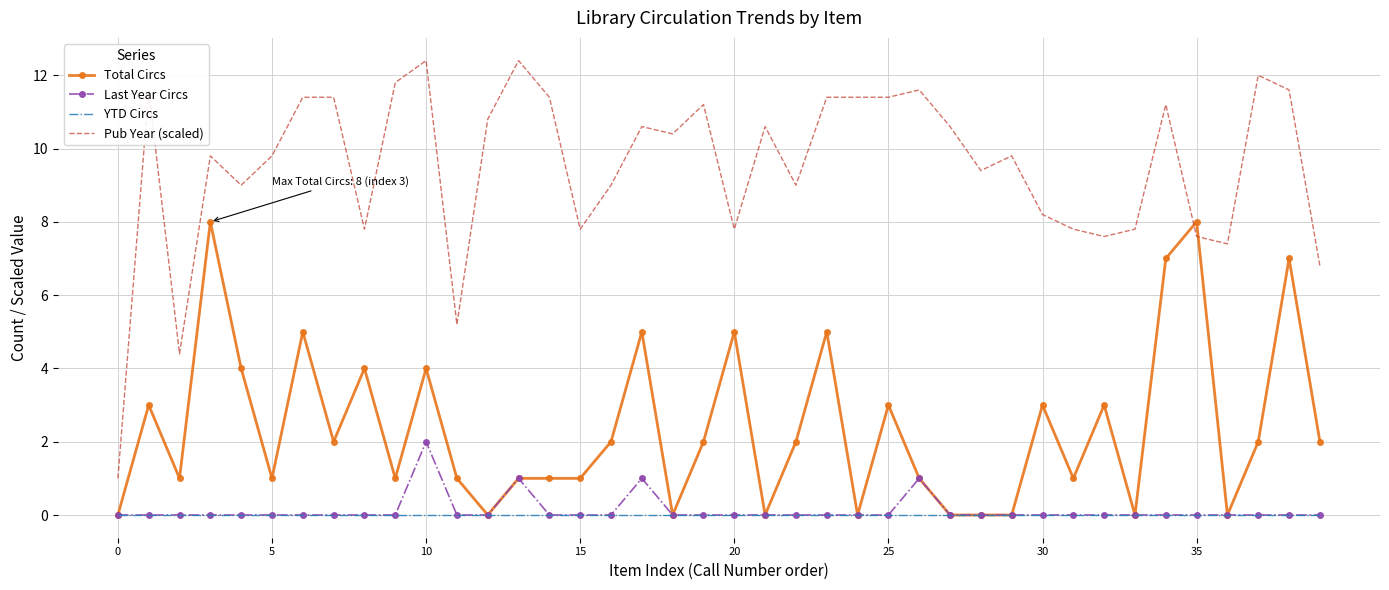

Which series has the widest spread of values?

Pub Year (scaled)